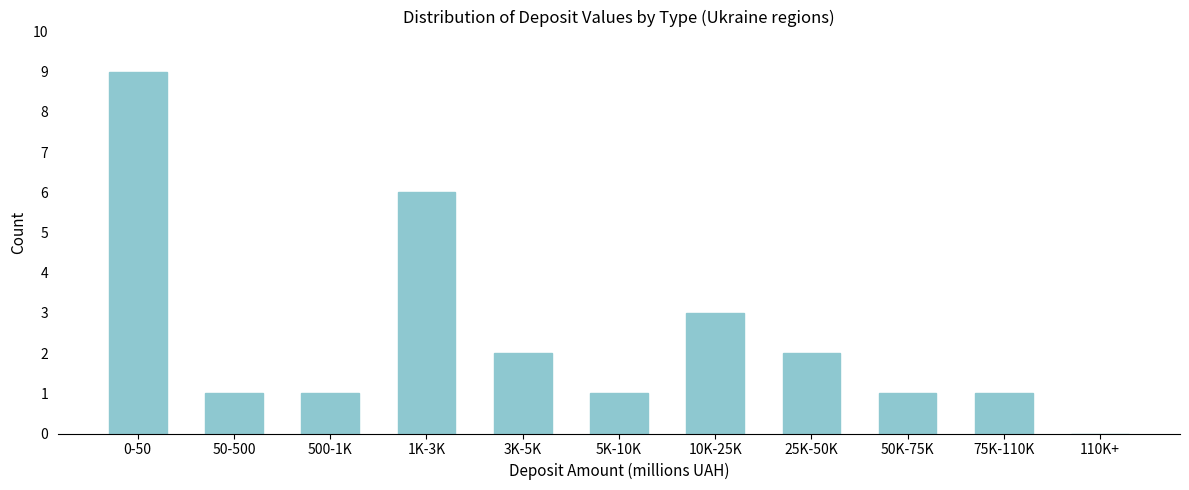

Reading right to left, what are all the values shown in this chart?

110K+=0	75K-110K=1	50K-75K=1	25K-50K=2	10K-25K=3	5K-10K=1	3K-5K=2	1K-3K=6	500-1K=1	50-500=1	0-50=9